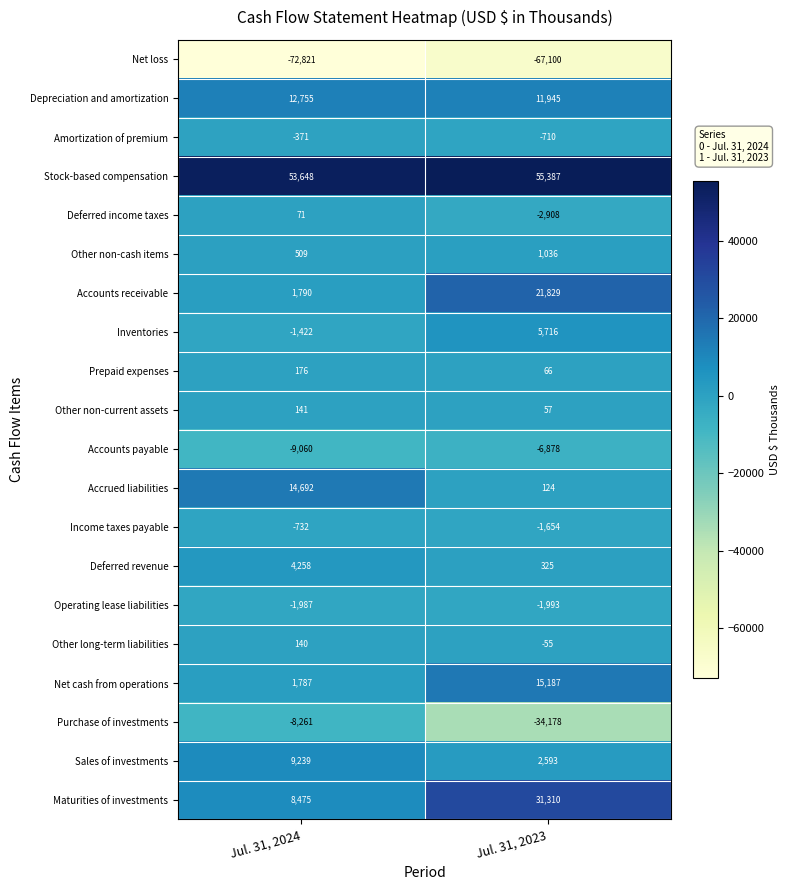

What is the difference between the highest and lowest values at Jul. 31, 2023?

122487